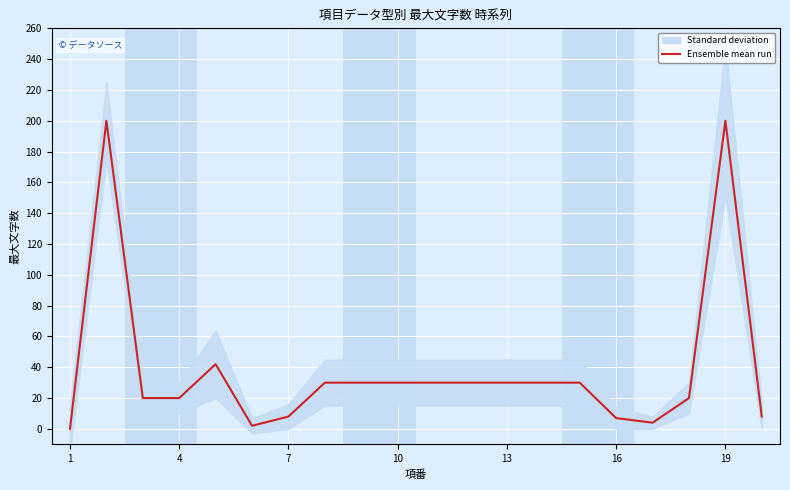

Does the chart display data point markers on the line(s)?

No